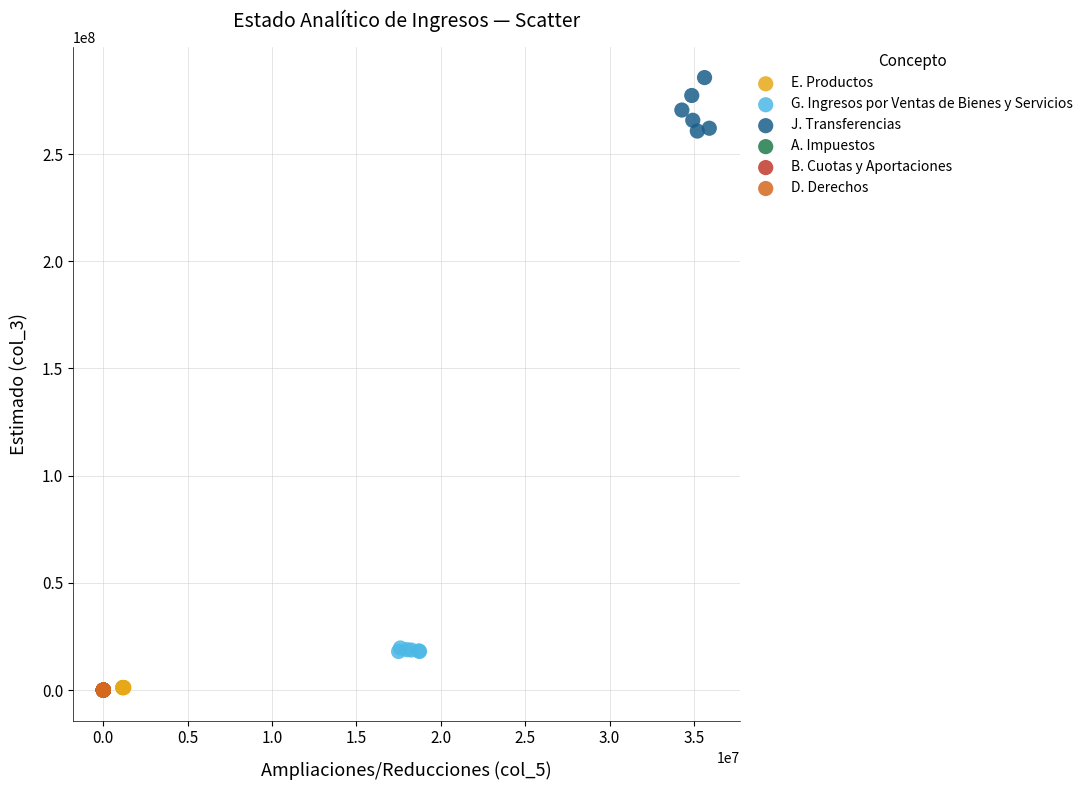

Which series has the widest spread of Y values?

J. Transferencias